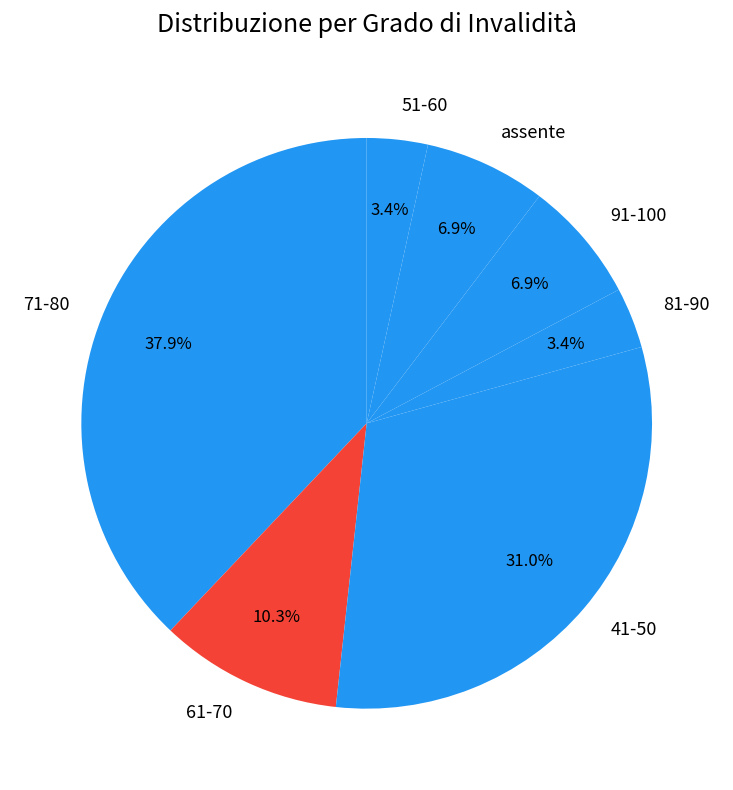

Does any single category account for the majority?

No